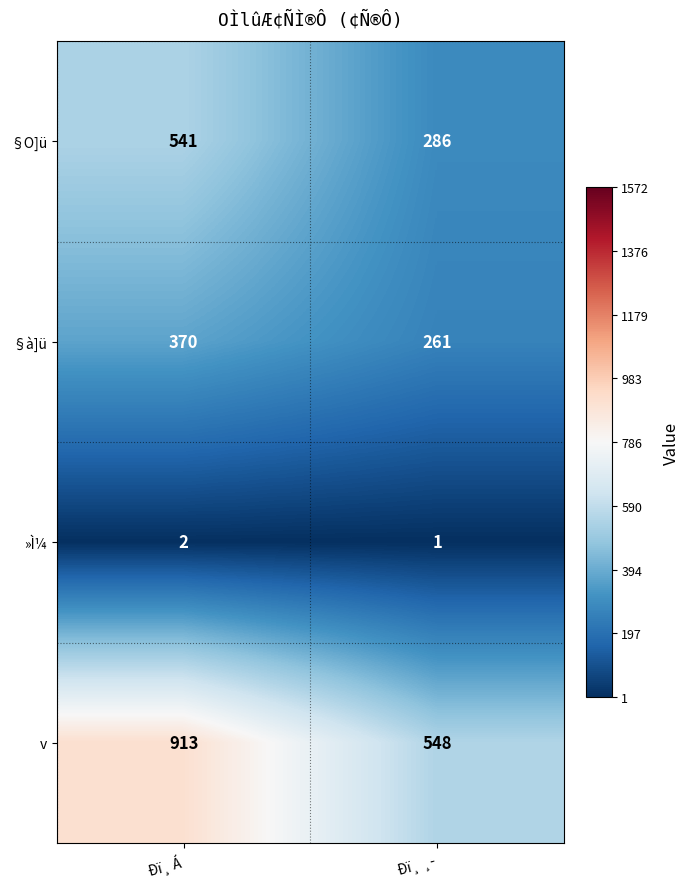

Count the number of data series in this chart.

4